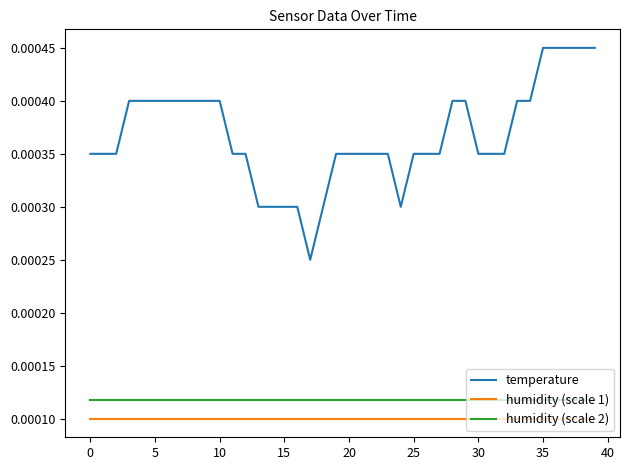

Which series has the largest total across all categories?

temperature